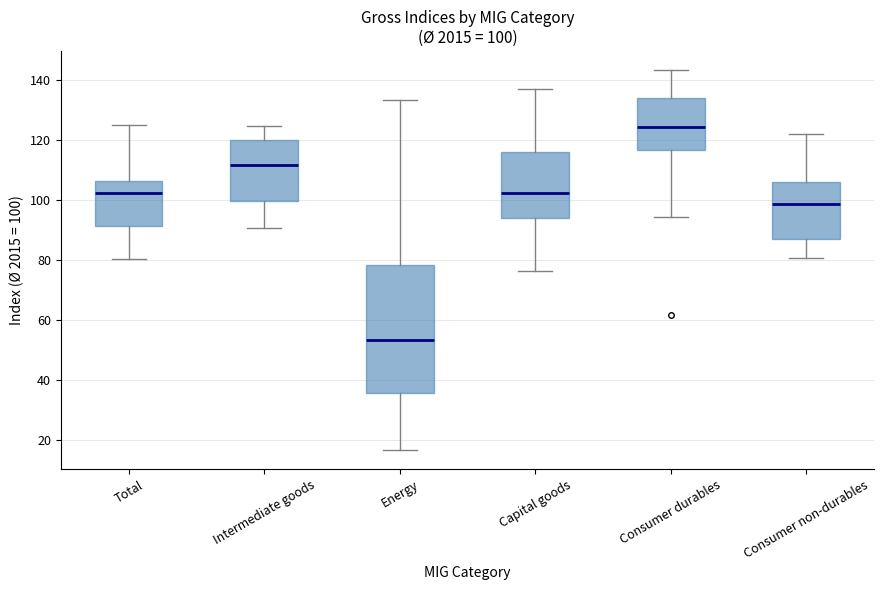

Which box's median line is the lowest?

Energy